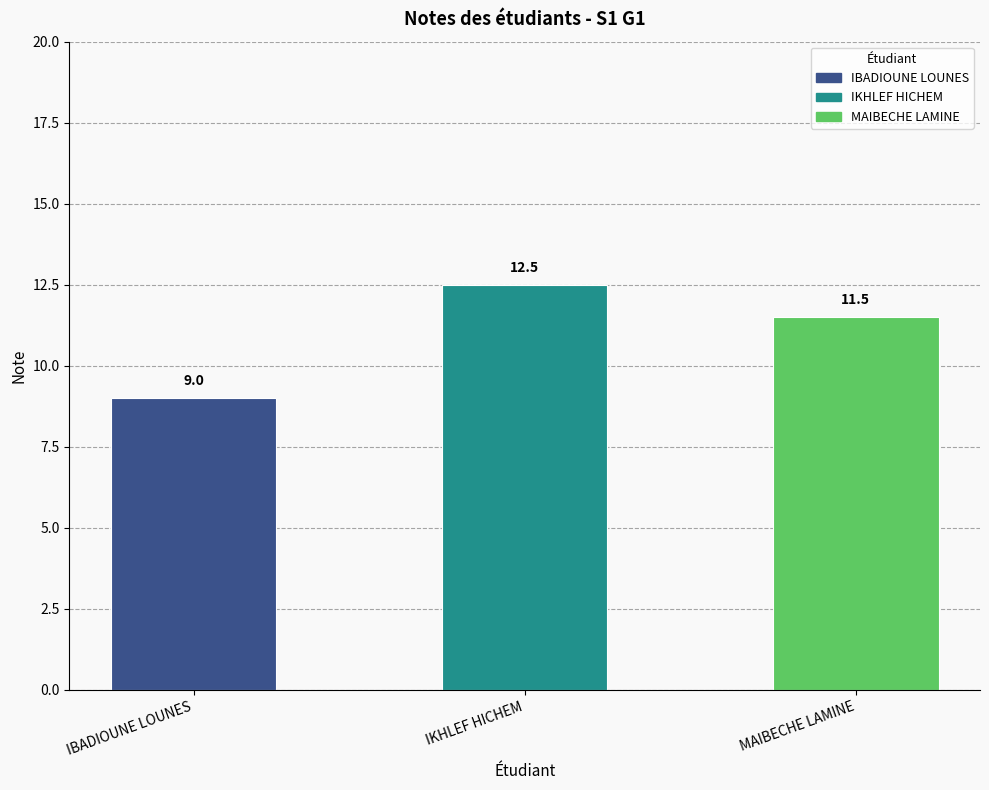

What is the minimum value shown in the chart?

9.0